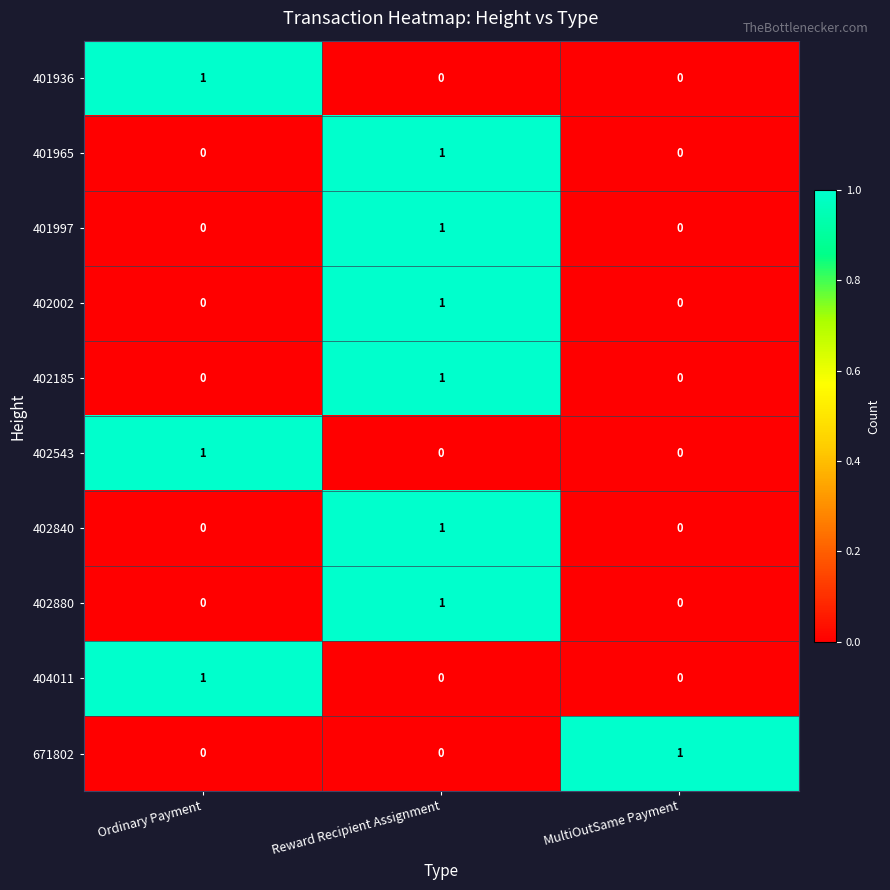

The 402880 series shows 2 at Reward Recipient Assignment. True or false?

False